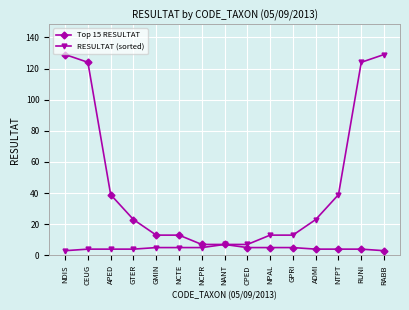

What is the difference between the maximum and second lowest values in the Top 15 RESULTAT series?

125